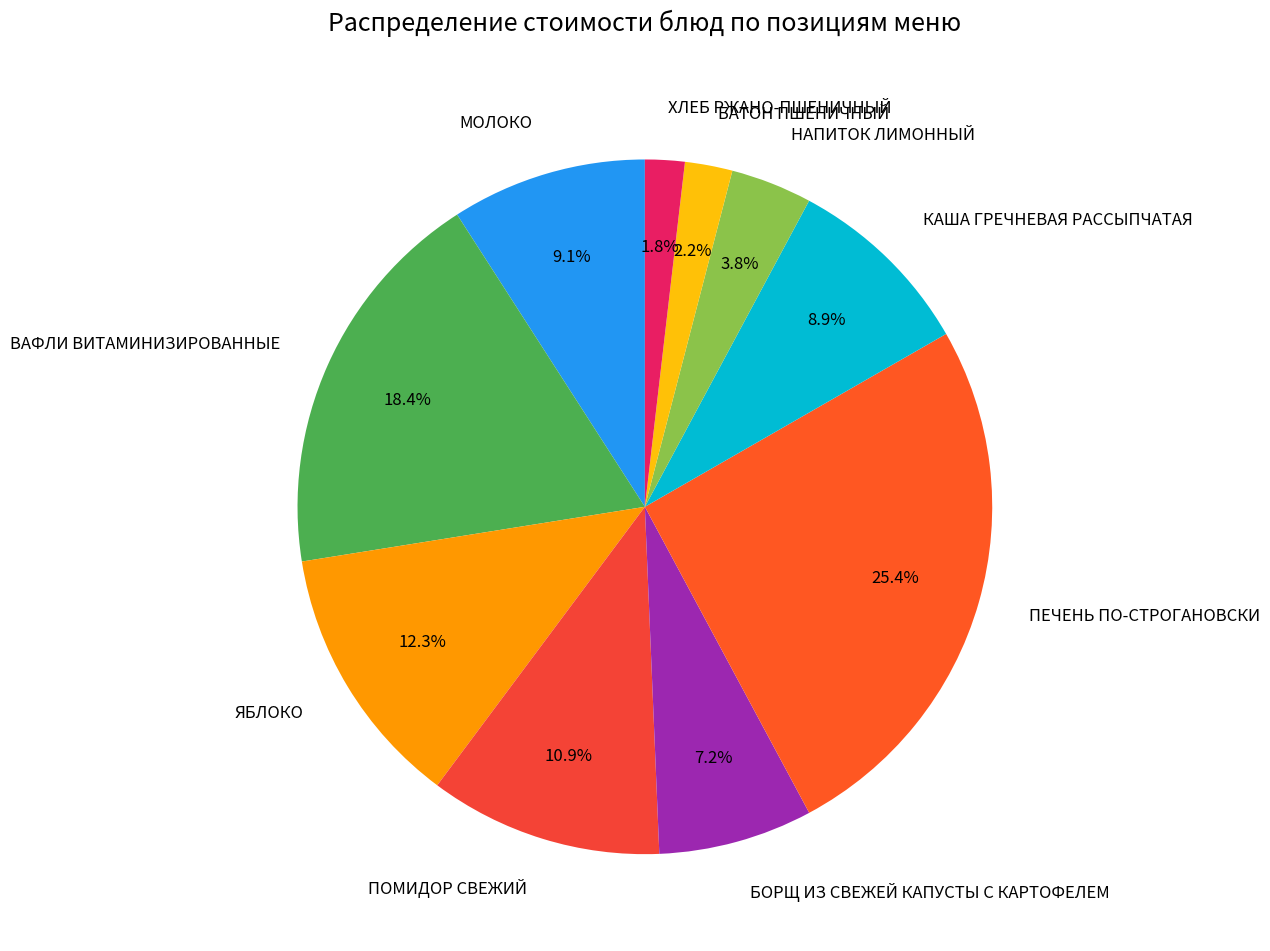

Which has a higher value, МОЛОКО or БАТОН ПШЕНИЧНЫЙ?

МОЛОКО